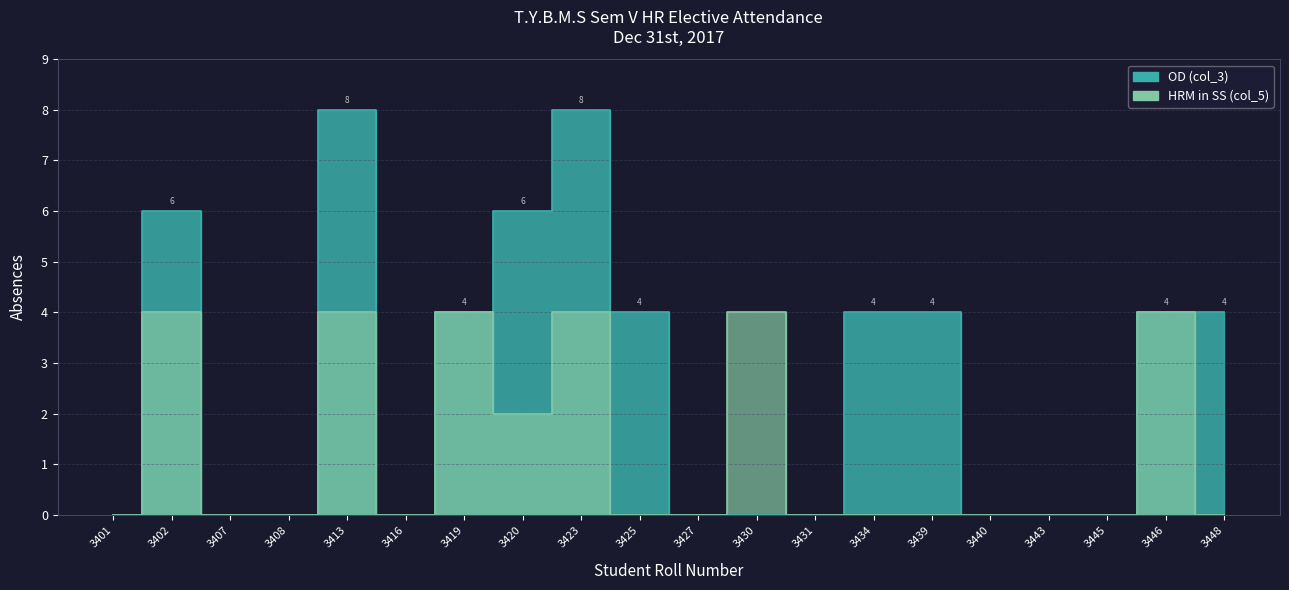

What is the difference between the OD (col_3) values at 3446 and 3413?

4